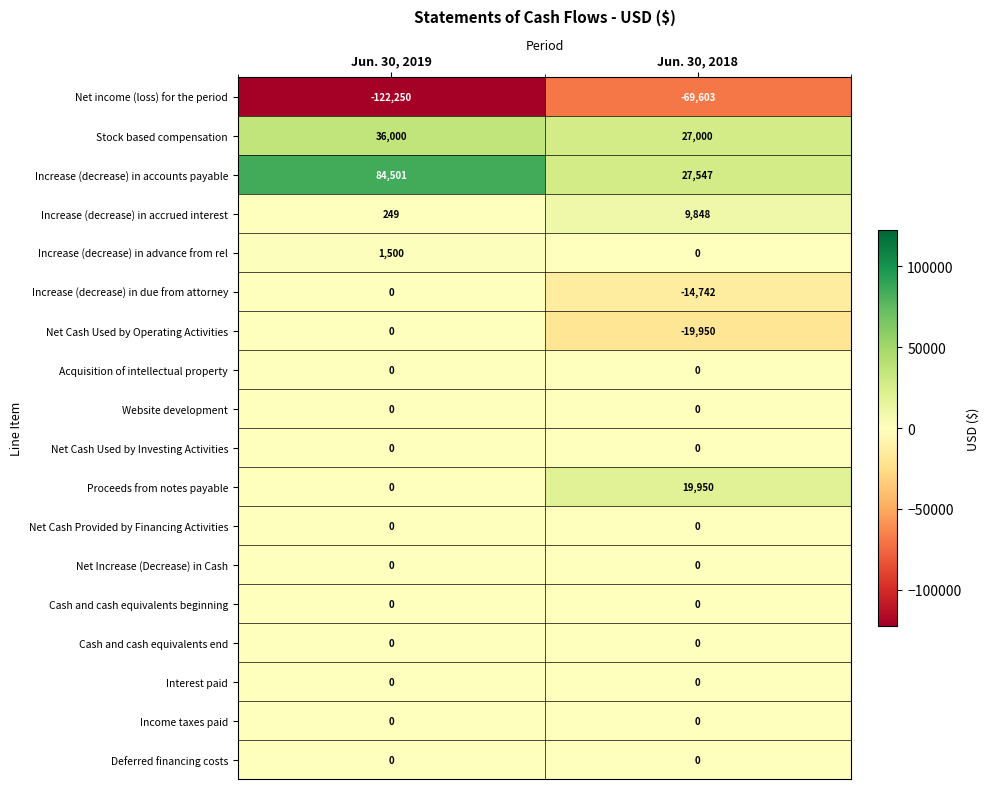

What is the highest value of the Increase (decrease) in accounts payable series?

84501